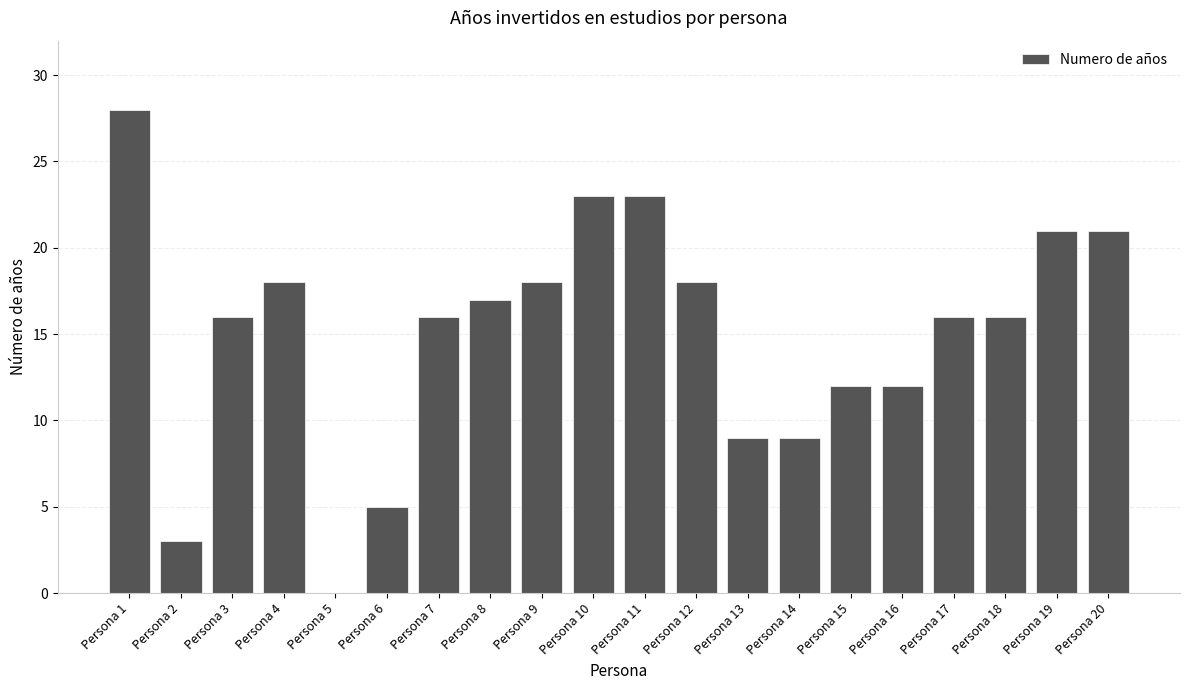

Reading left to right, list all the values displayed in this chart.

Persona 1=28	Persona 2=3	Persona 3=16	Persona 4=18	Persona 5=0	Persona 6=5	Persona 7=16	Persona 8=17	Persona 9=18	Persona 10=23	Persona 11=23	Persona 12=18	Persona 13=9	Persona 14=9	Persona 15=12	Persona 16=12	Persona 17=16	Persona 18=16	Persona 19=21	Persona 20=21